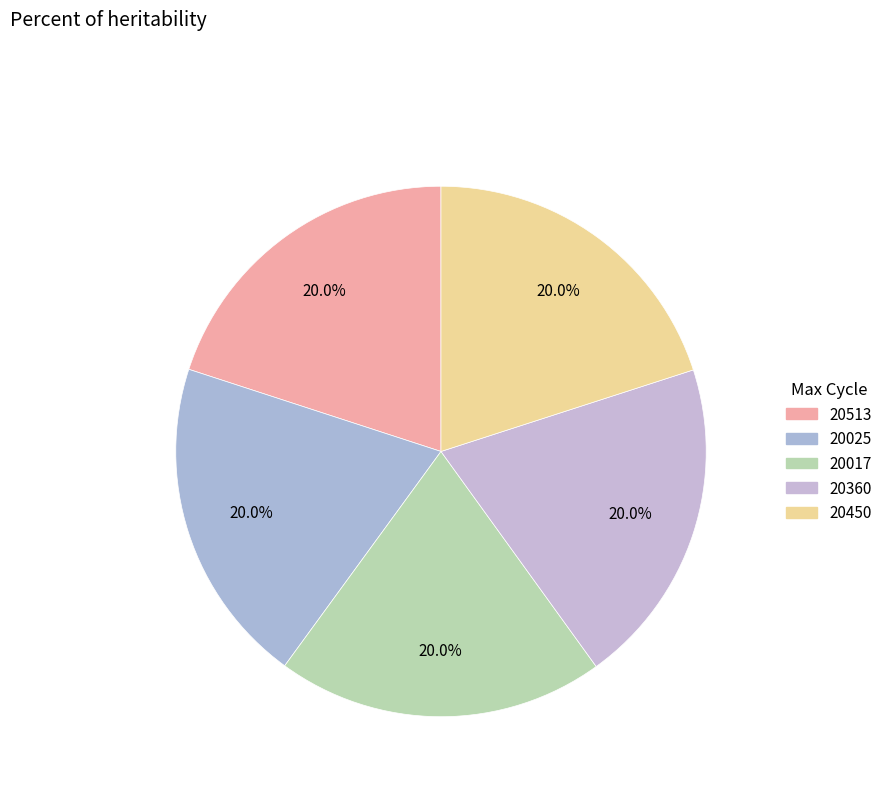

How many segments does this pie chart have?

5